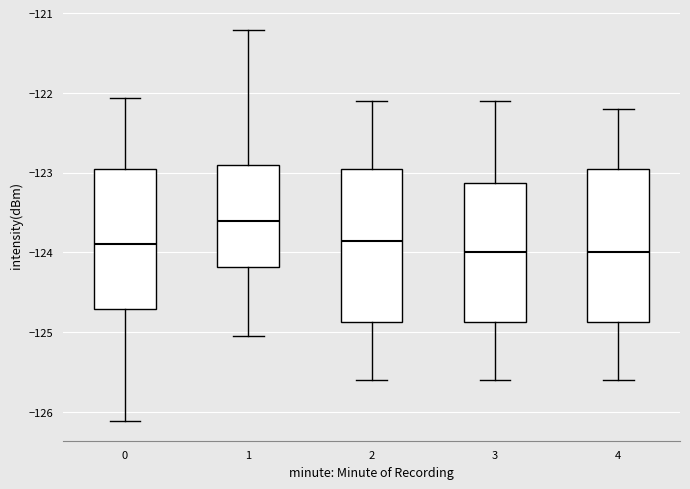

Where does the upper whisker of the box at x = 1 end on the y-axis? The values are not printed on the chart, so give them approximately, as read against the axis.

-121.2